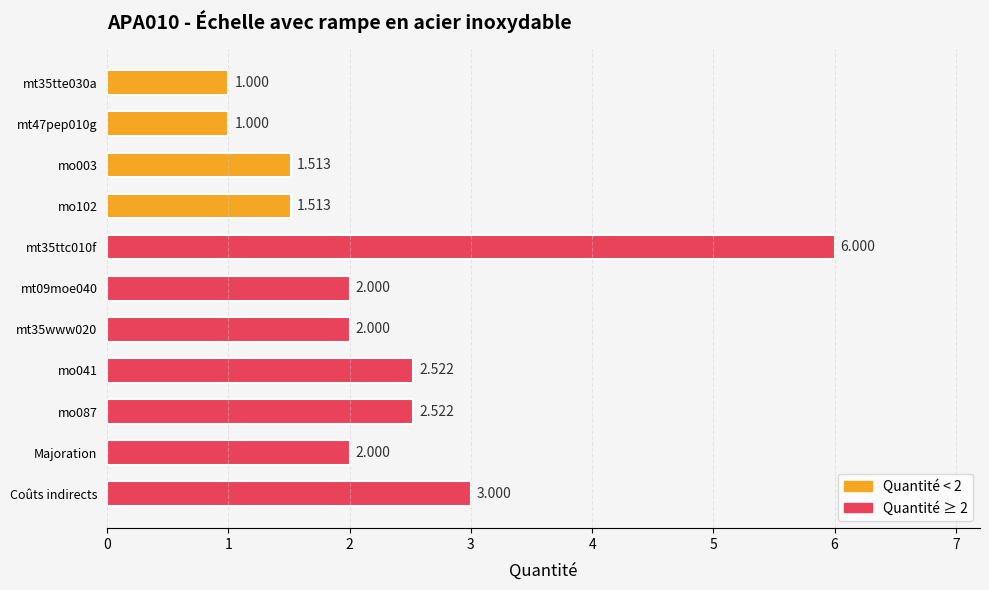

The value at mt35ttc010f is 8.3. True or false?

False